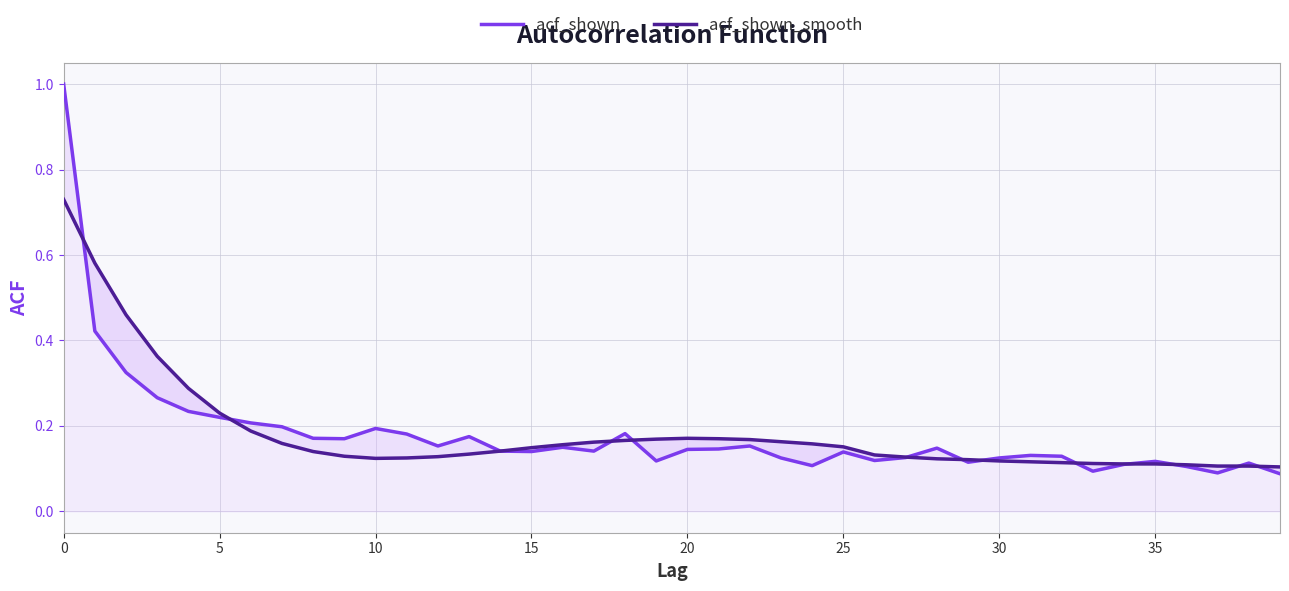

Which series has the widest spread of values?

acf_shown